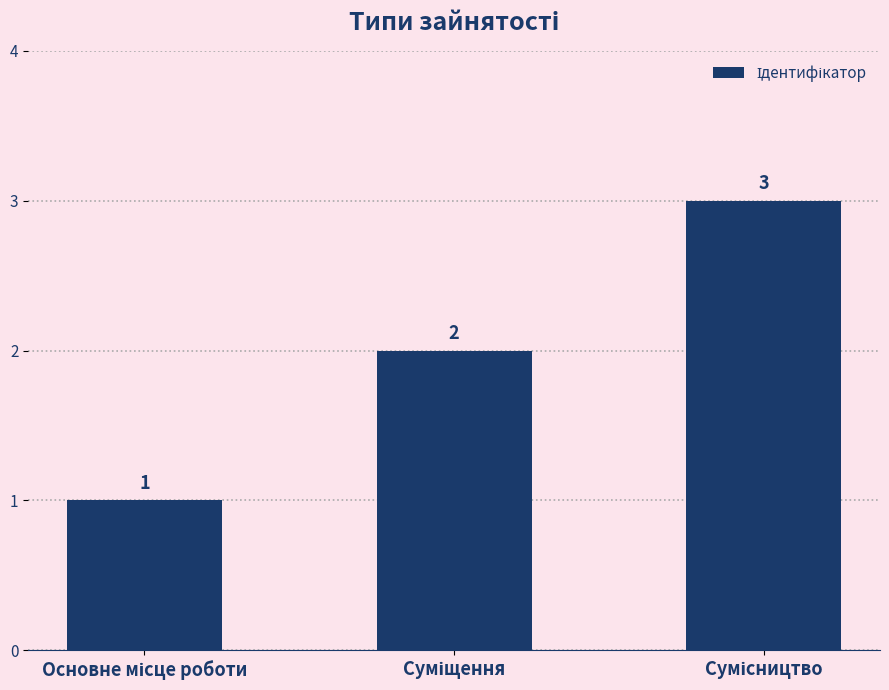

Reading right to left, list all the values displayed in this chart.

3	2	1